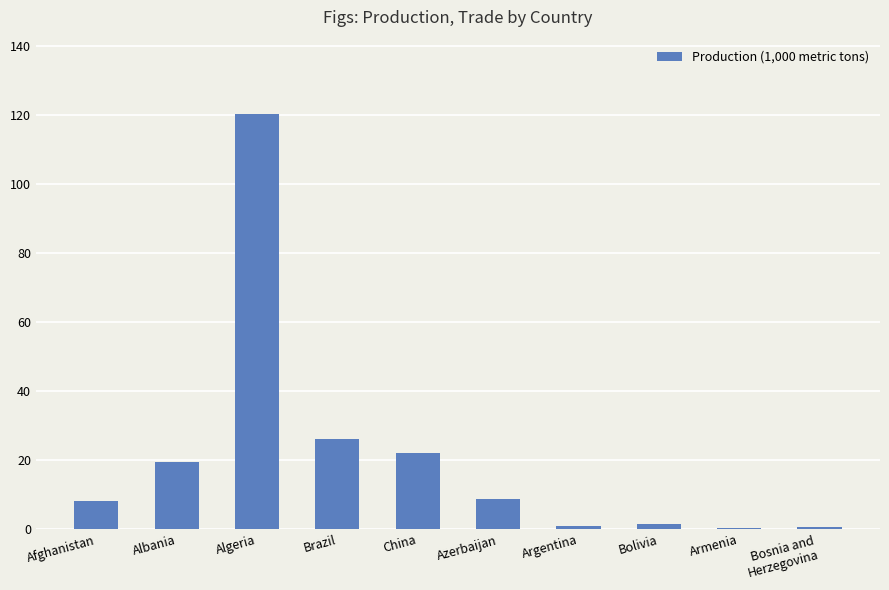

Which has a higher value, China or Argentina?

China